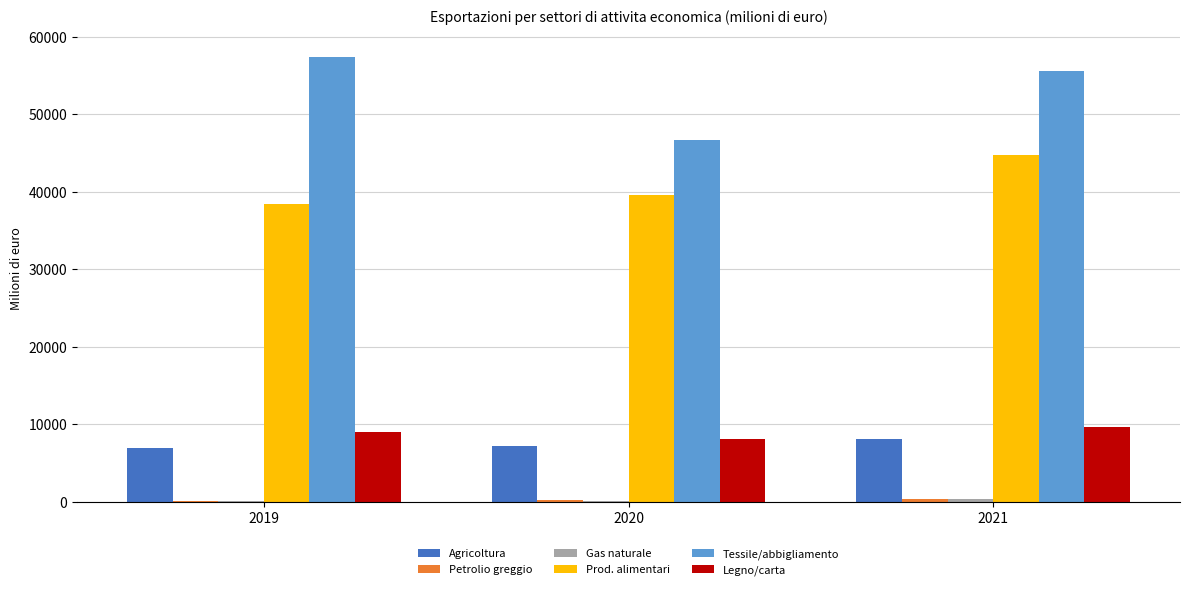

True or false: Legno/carta has a value of 9623.9 at 2021.

True